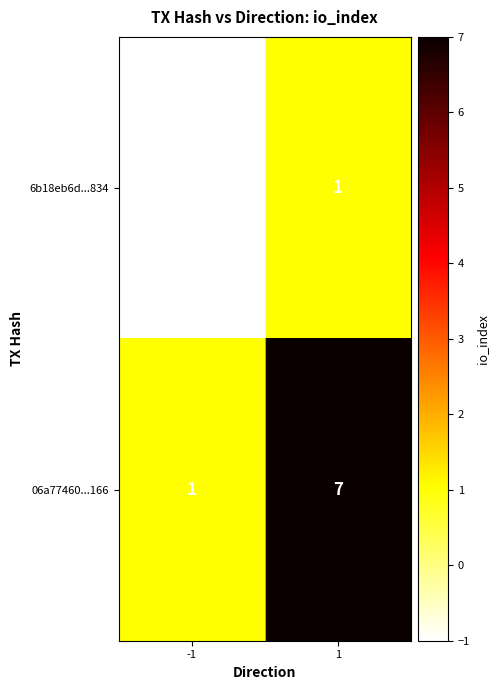

Is it true that 06a77460...166 equals 1 at -1?

True